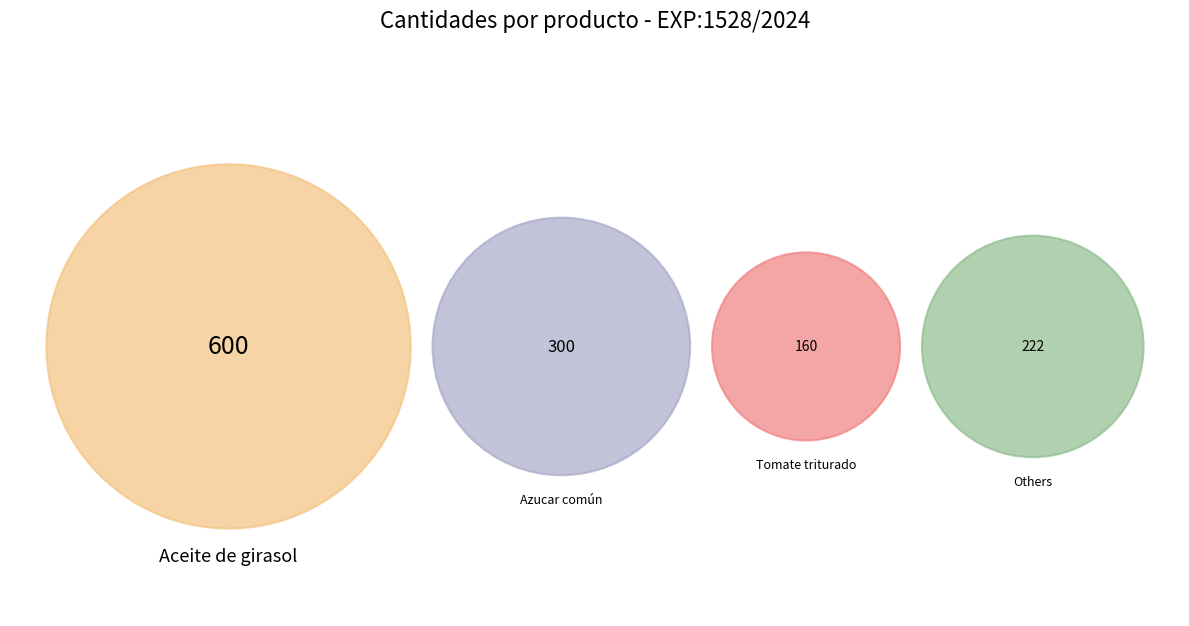

Which slice is the largest?

Aceite de girasol